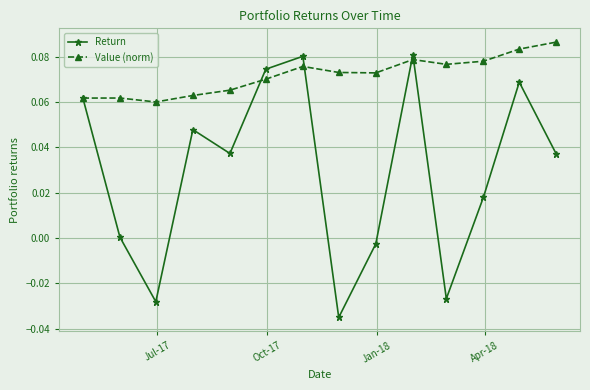

What is the sum of all Return values?

0.4